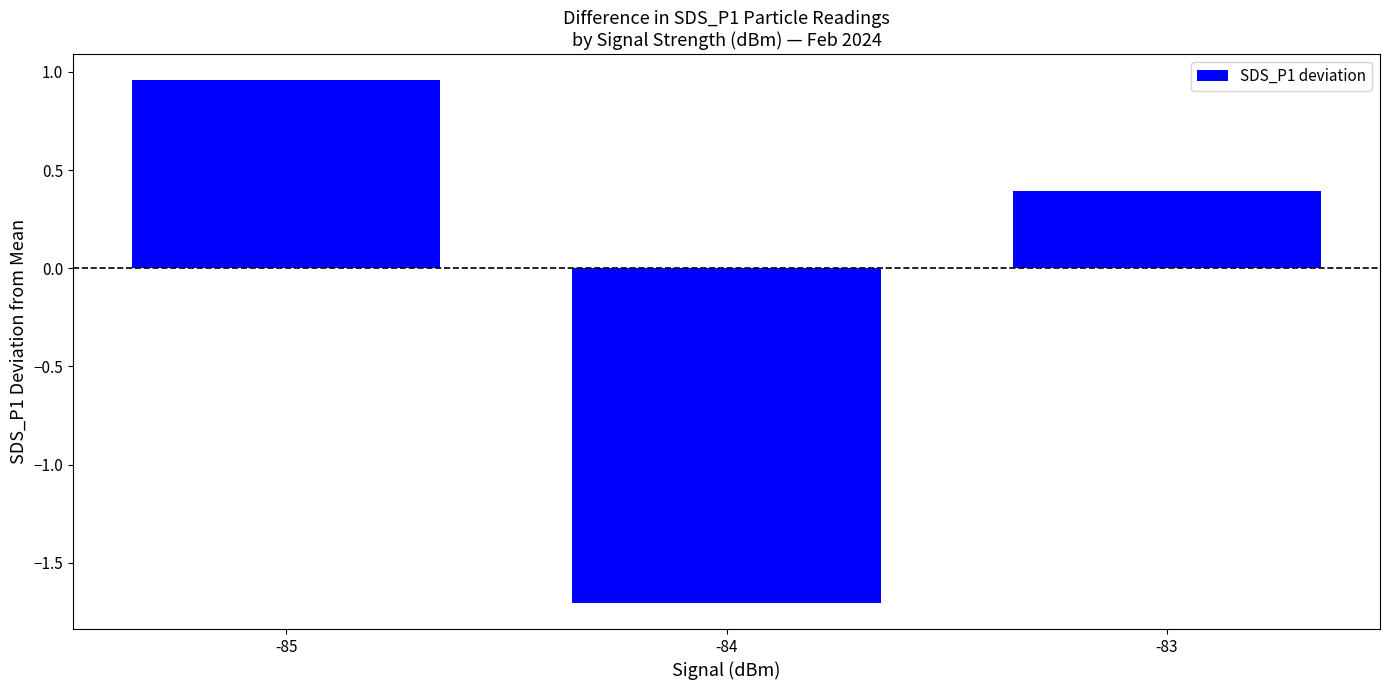

List the labels in order of value, smallest first.

-84, -83, -85